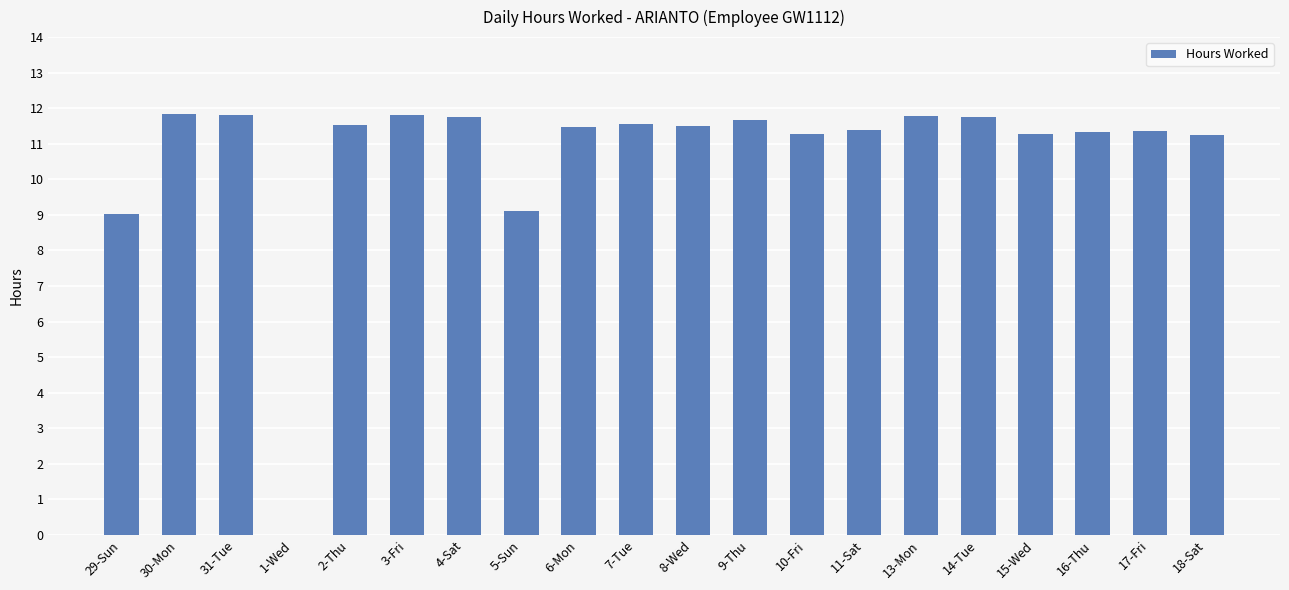

True or false: the data shows 20.1 at 8-Wed.

False